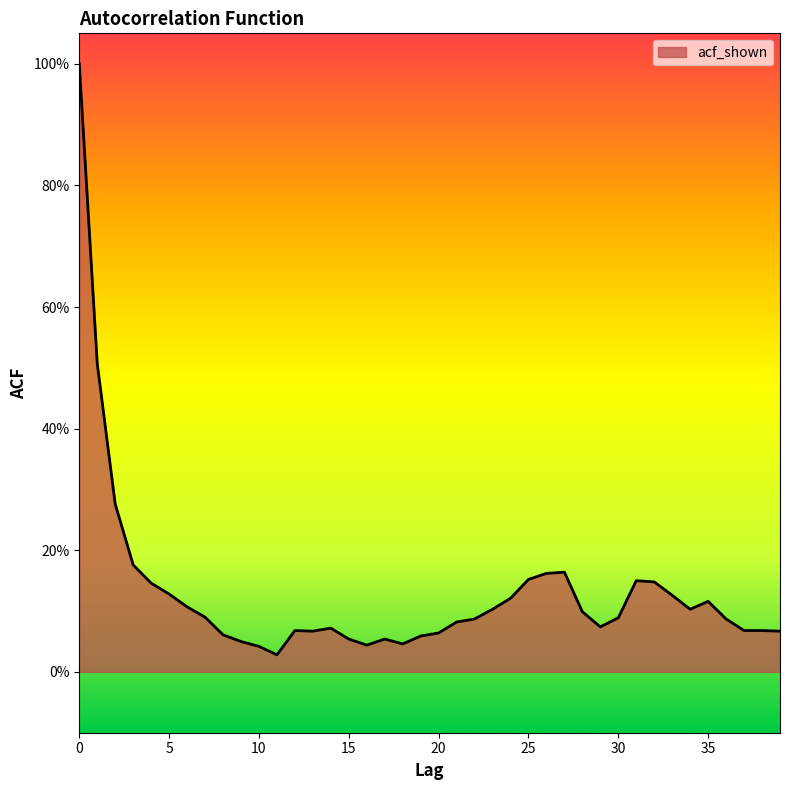

Rank the categories by value from highest to lowest.

0, 1, 2, 3, 27, 26, 25, 31, 32, 4, 5, 33, 24, 35, 6, 23, 34, 28, 7, 30, 22, 36, 21, 29, 14, 12, 37, 38, 13, 39, 20, 8, 19, 15, 17, 9, 18, 16, 10, 11